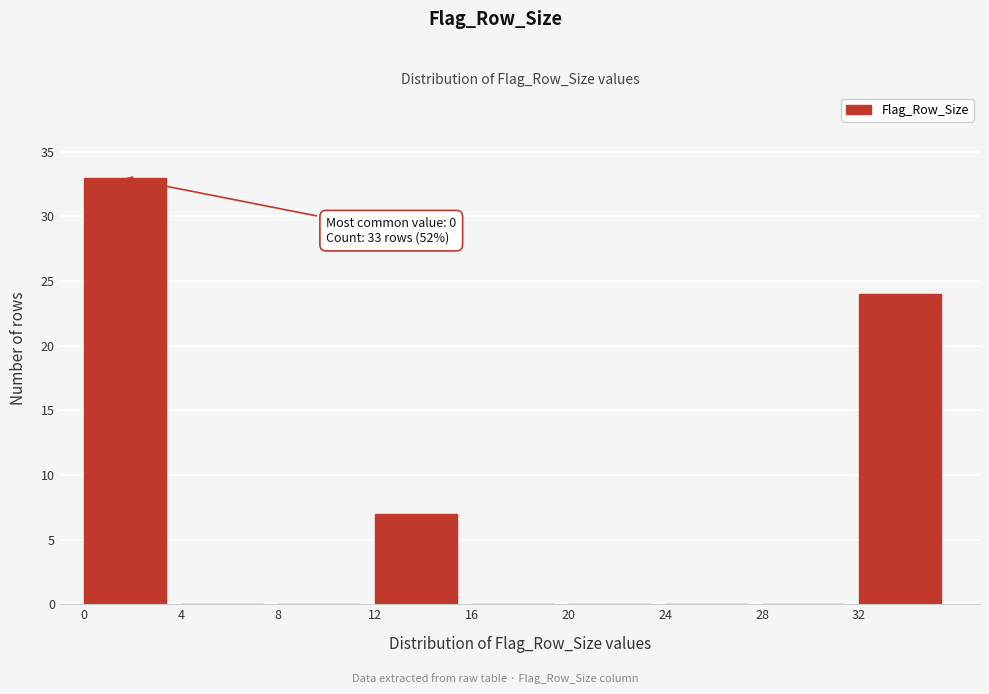

Which range on the x-axis has the tallest bar?

0 to 4